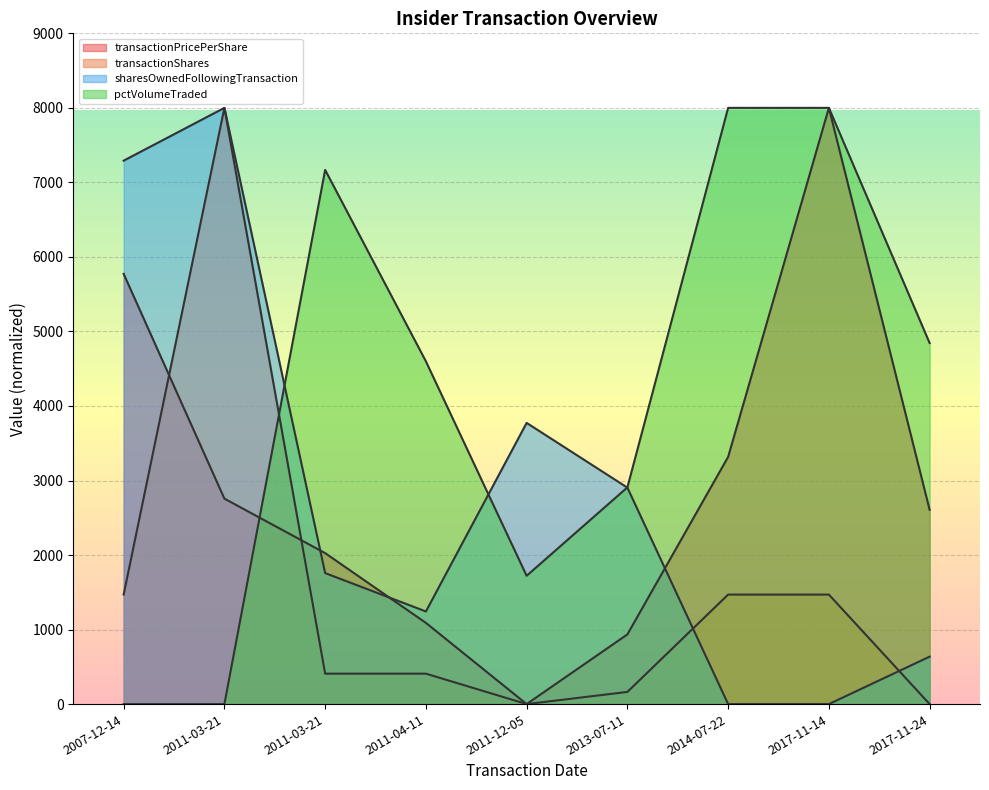

Read the transactionPricePerShare value at 2017-11-24.

2606.5